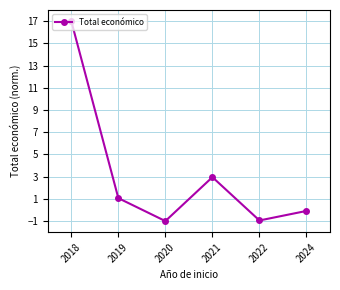

Which label corresponds to the largest value in the chart?

2018